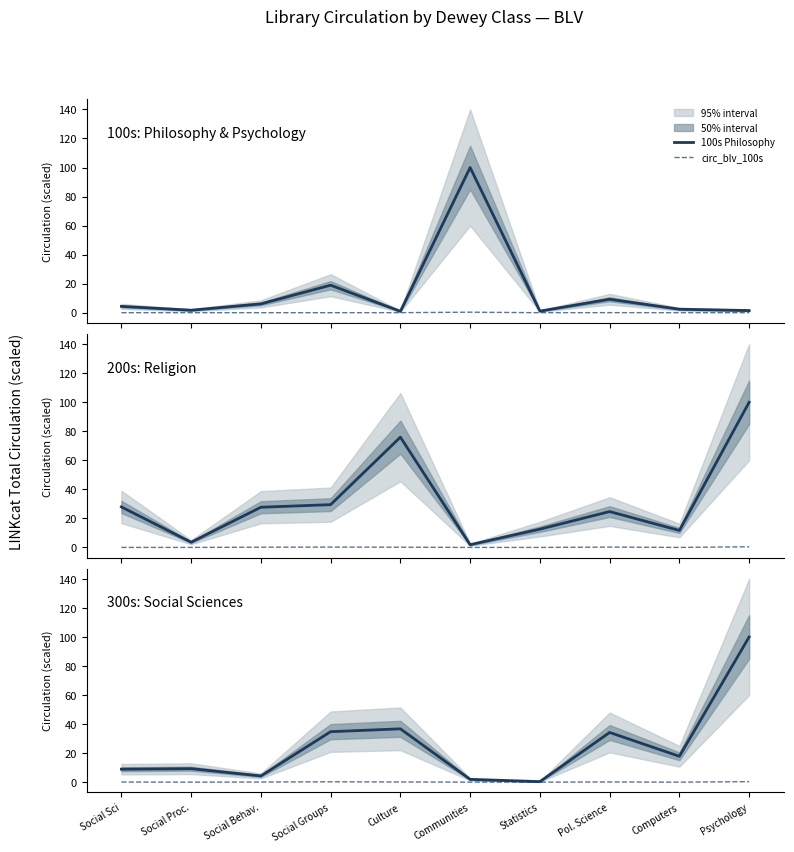

What is the sum of the circ_blv_200s values at Social Groups and Pol. Science?

0.4